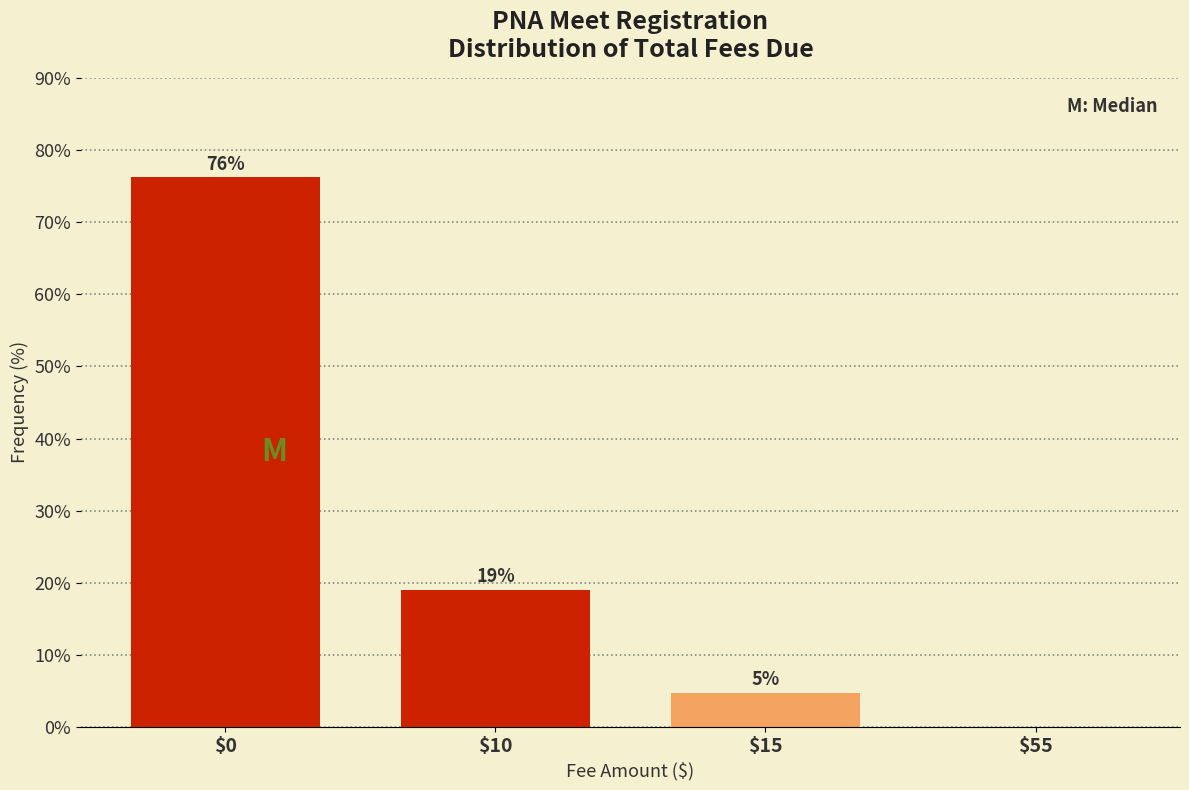

Where does the data first go above 19?

$0